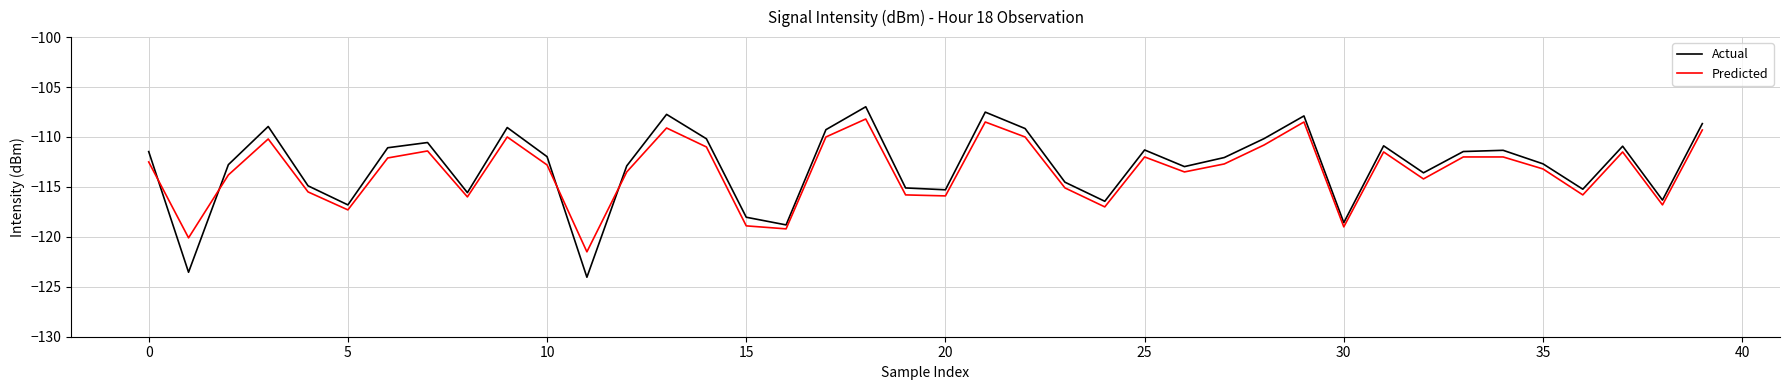

What are all the series names shown in the legend?

Actual, Predicted